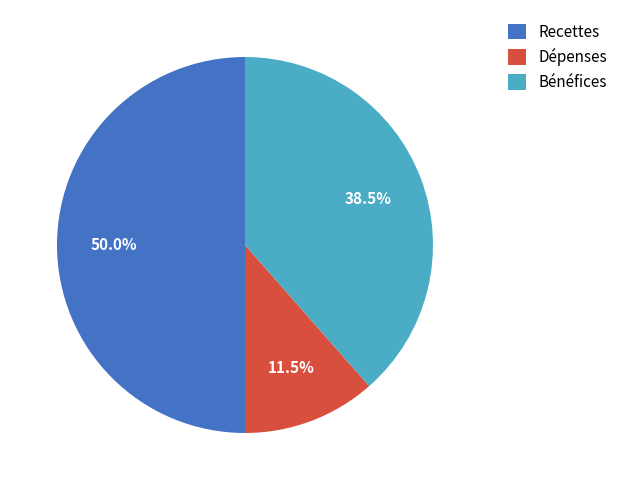

The Recettes slice represents 50% of the pie. True or false?

True